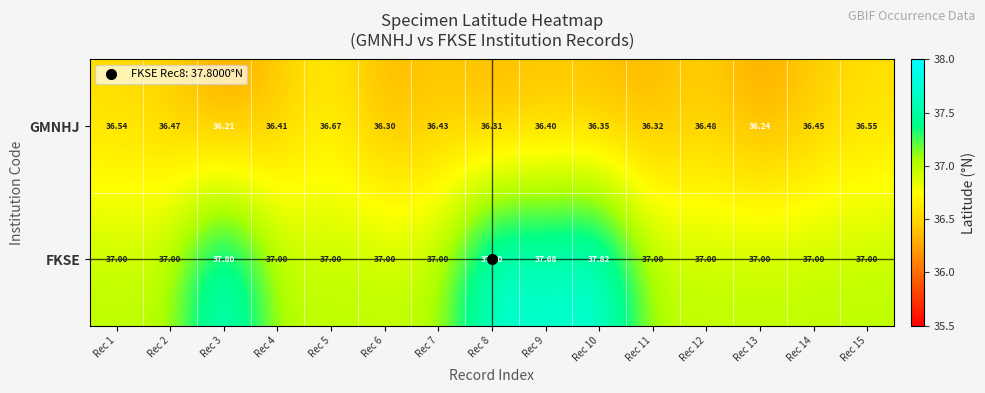

Rank the series at Rec 5 from highest to lowest value.

FKSE, GMNHJ